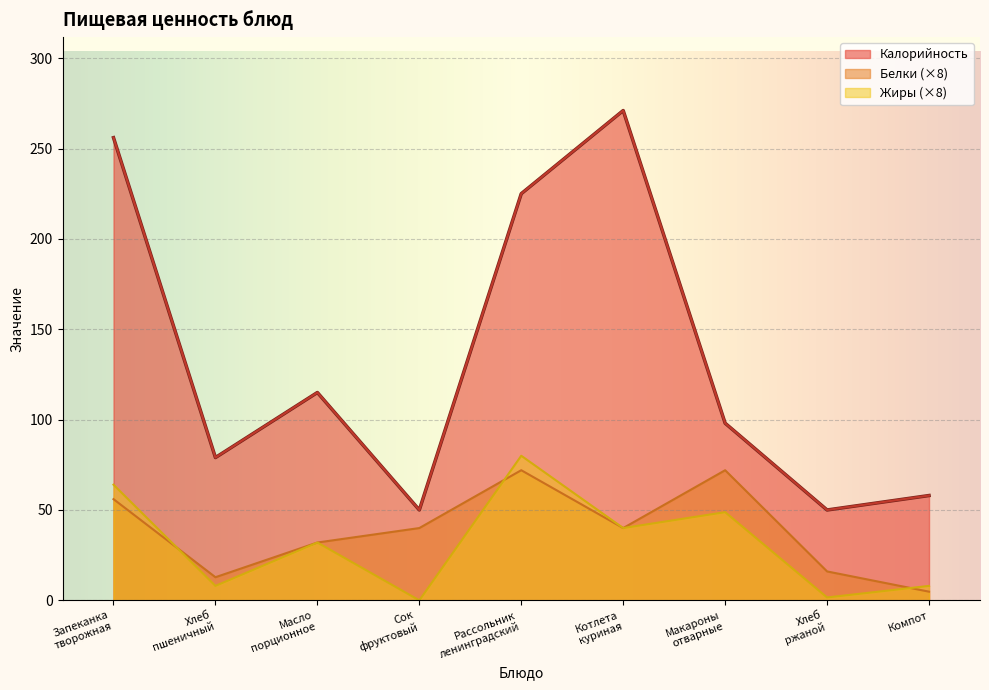

The Белки series shows 4.8 at Компот. True or false?

True